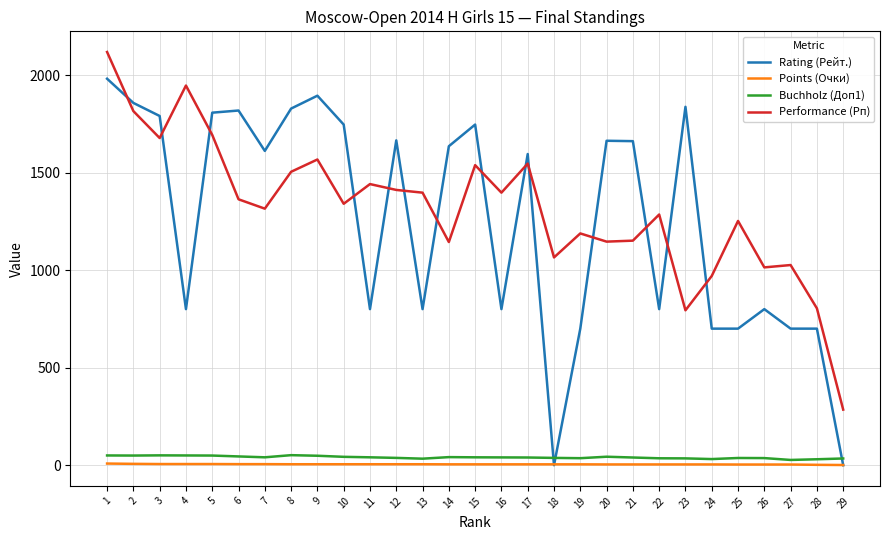

What is the total value across all series at 14?

2825.0